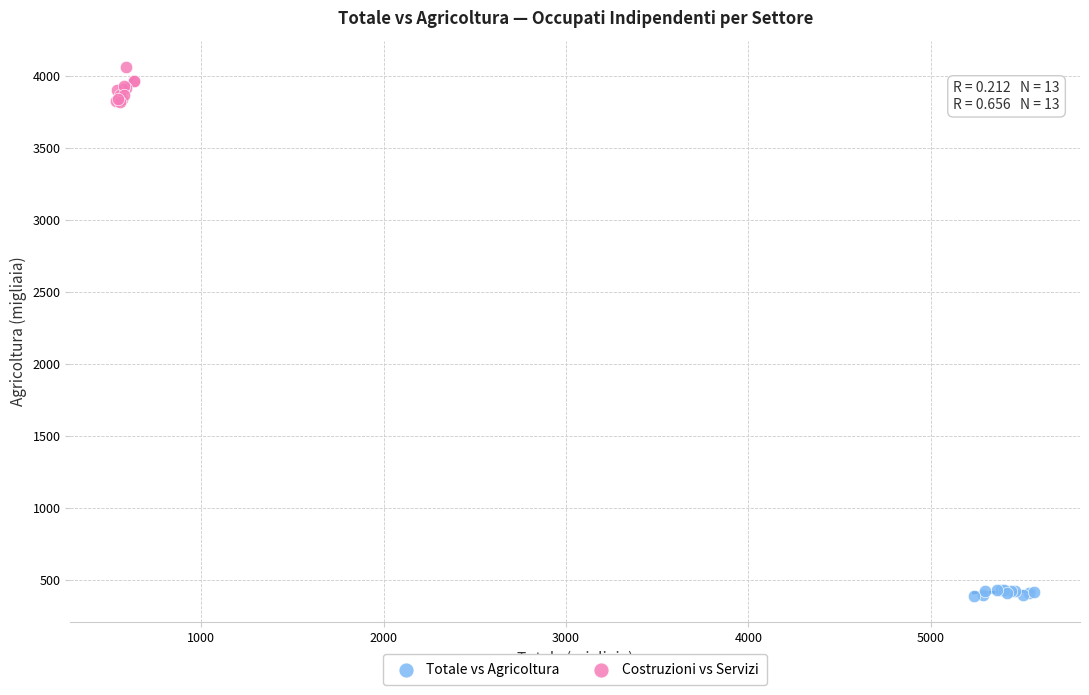

Which series contains the lowest Y value?

Totale vs Agricoltura